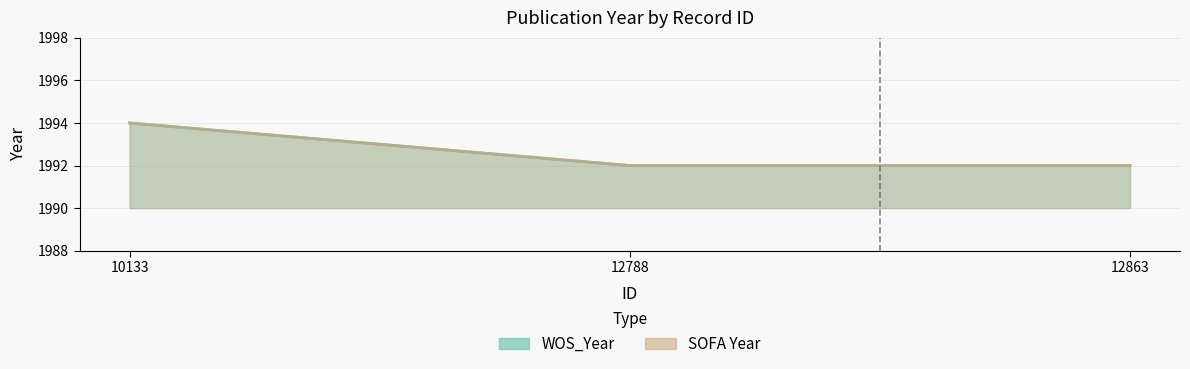

Is it true that WOS_Year equals 3471 at 12863?

False